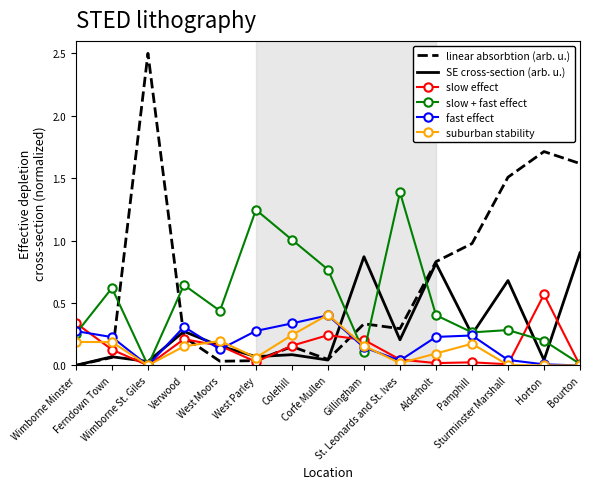

What are all the series names shown in the legend?

linear absorbtion (arb. u.), SE cross-section (arb. u.), slow effect, slow + fast effect, fast effect, suburban stability